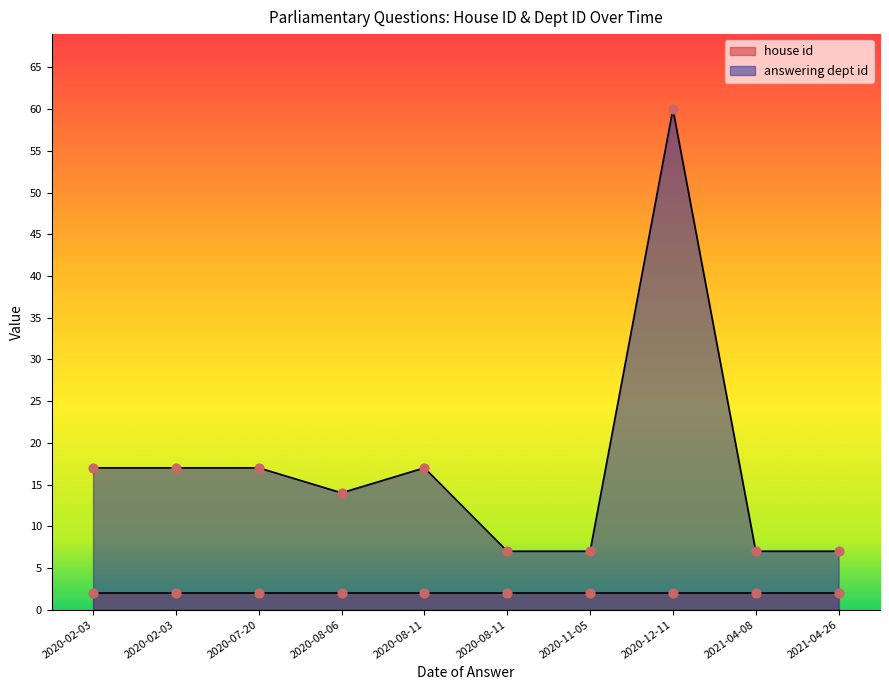

What is the ratio of the value at 2021-04-08 to the value at 2020-02-03?

0.4